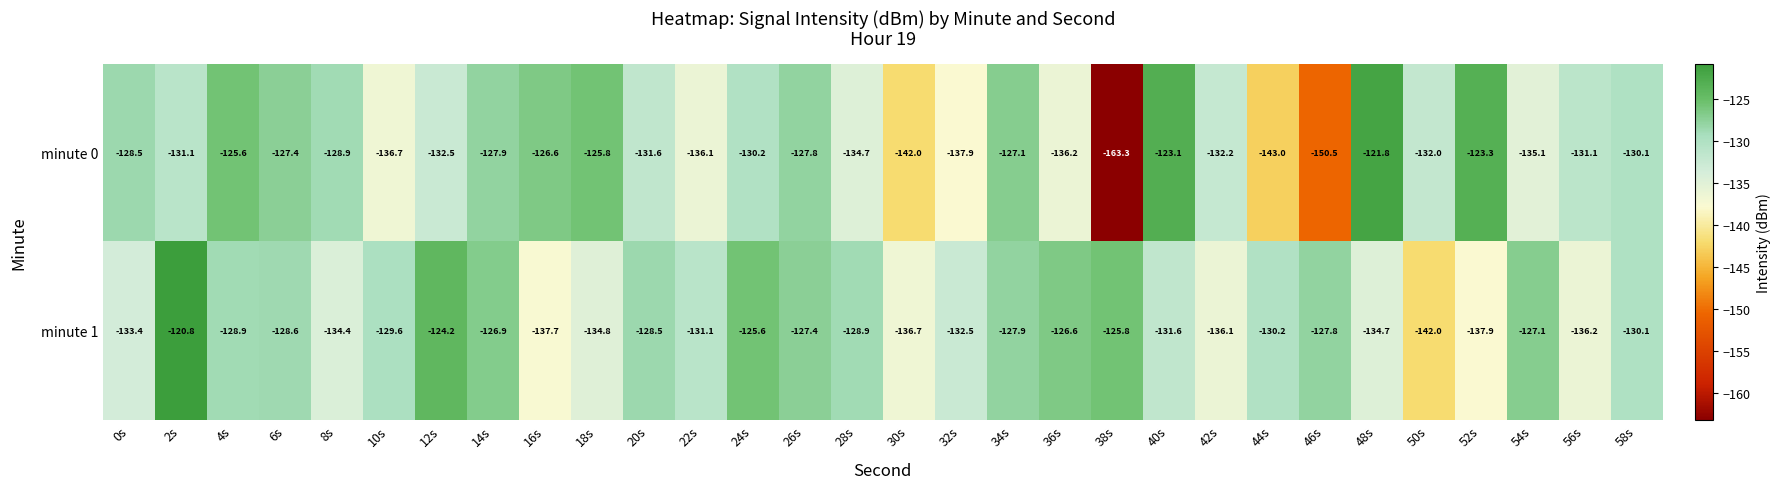

The minute 0 series shows -43.8 at 32s. True or false?

False